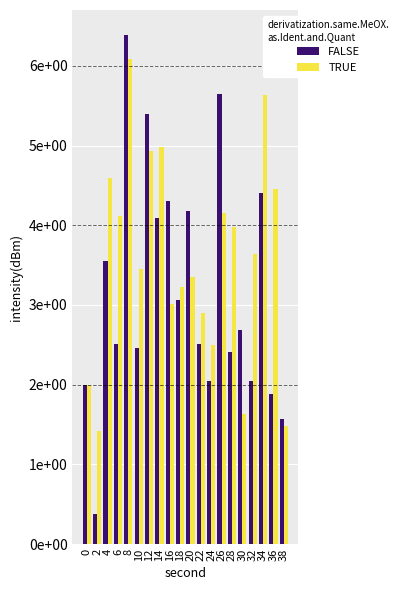

At how many categories does at least one series exceed 0?

20